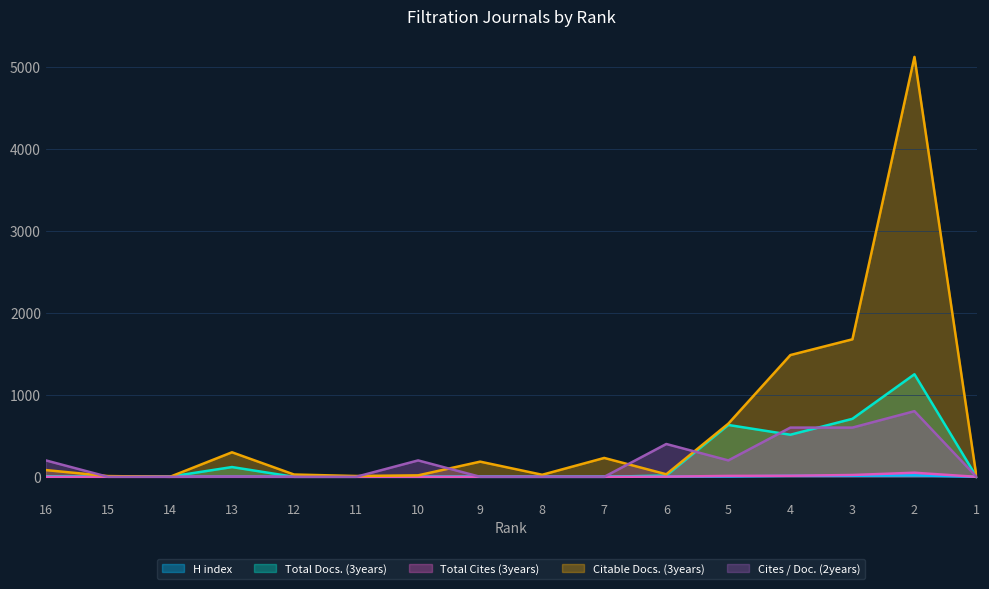

What are all the series names shown in the legend?

H index, Total Docs. (3years), Total Cites (3years), Citable Docs. (3years), Cites / Doc. (2years)